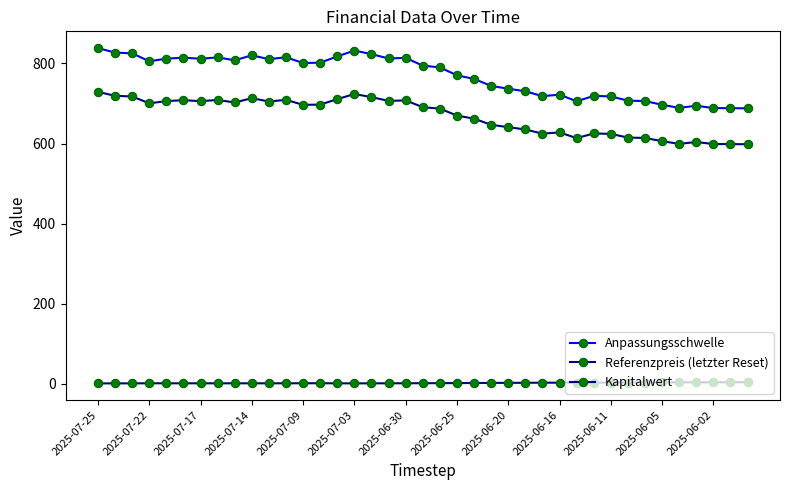

Reading right to left, what are all the values shown in this chart?

Anpassungsschwelle: 688.0	688.3	688.5	694.4	689.1	696.8	706.1	707.1	717.8	718.9	705.6	722.0	718.3	730.5	736.9	743.9	761.4	770.4	790.2	794.4	813.9	812.4	823.3	832.2	817.6	801.9	801.0	815.5	810.7	820.3	807.9	815.1	811.7	814.5	811.9	805.5	825.1	827.1	838.3
Referenzpreis (letzter Reset): 598.2	598.5	598.7	603.8	599.2	605.9	614.0	614.9	624.2	625.1	613.5	627.9	624.6	635.2	640.8	646.9	662.1	669.9	687.2	690.8	707.8	706.5	715.9	723.7	710.9	697.3	696.6	709.1	705.0	713.3	702.5	708.8	705.8	708.3	706.0	700.4	717.5	719.2	729.0
Kapitalwert: 4.0	4.0	3.8	3.6	3.8	3.5	3.2	3.2	2.9	2.9	3.2	2.8	2.8	2.5	2.4	2.3	2.0	1.8	1.5	1.5	1.3	1.3	1.2	1.1	1.2	1.4	1.4	1.2	1.3	1.2	1.3	1.2	1.2	1.2	1.2	1.3	1.1	1.1	1.0